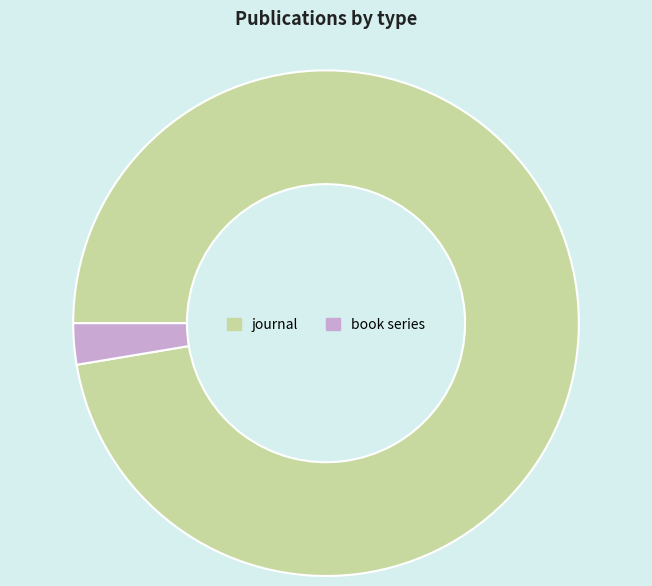

Count the number of slices in the pie.

2